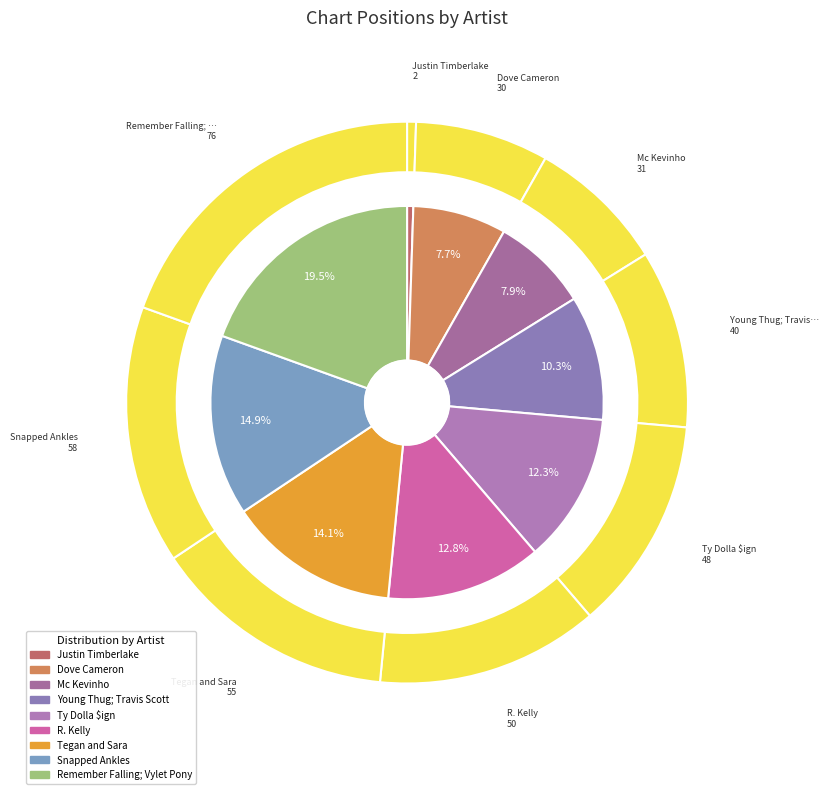

To the nearest percent, what is the difference between the R. Kelly and Remember Falling; Vylet Pony slice percentages?

7%